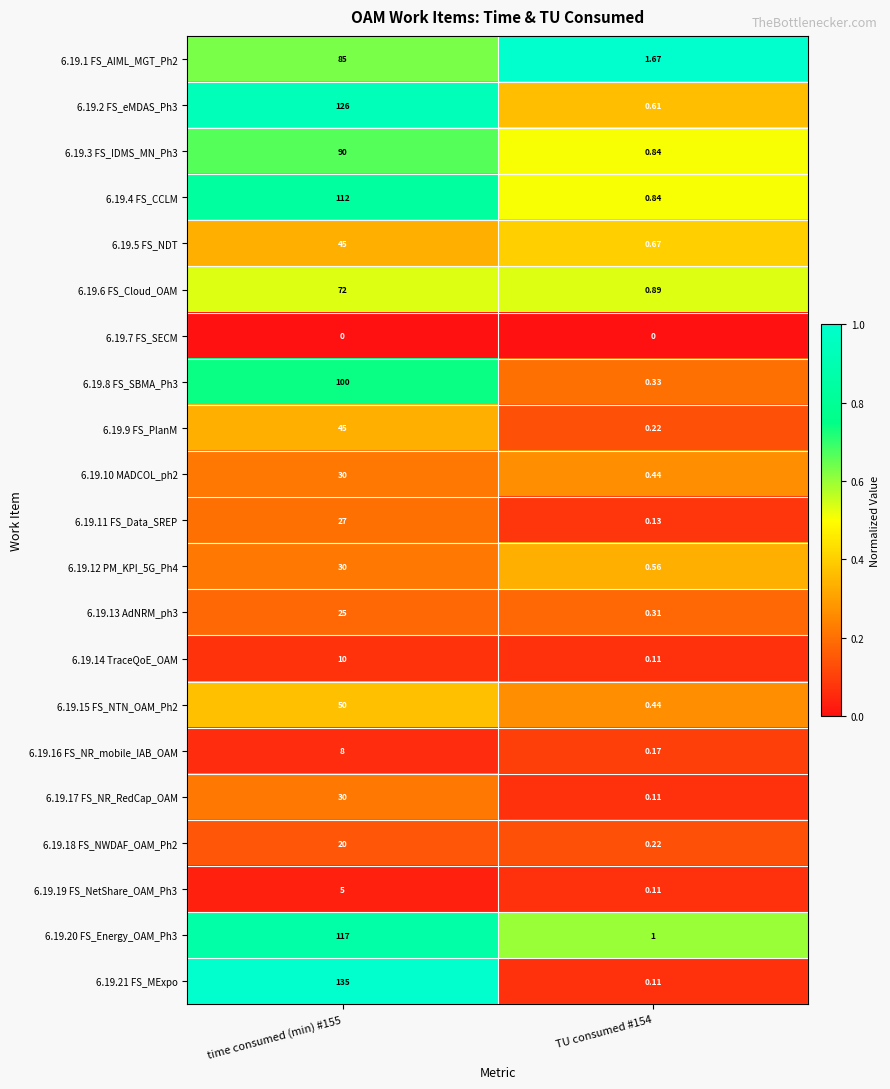

At how many categories does at least one series exceed 0?

2